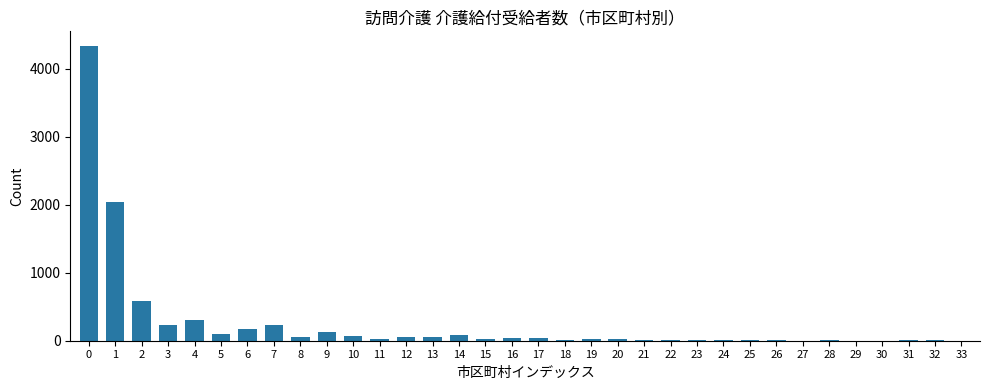

What is the sum of all values?

8677